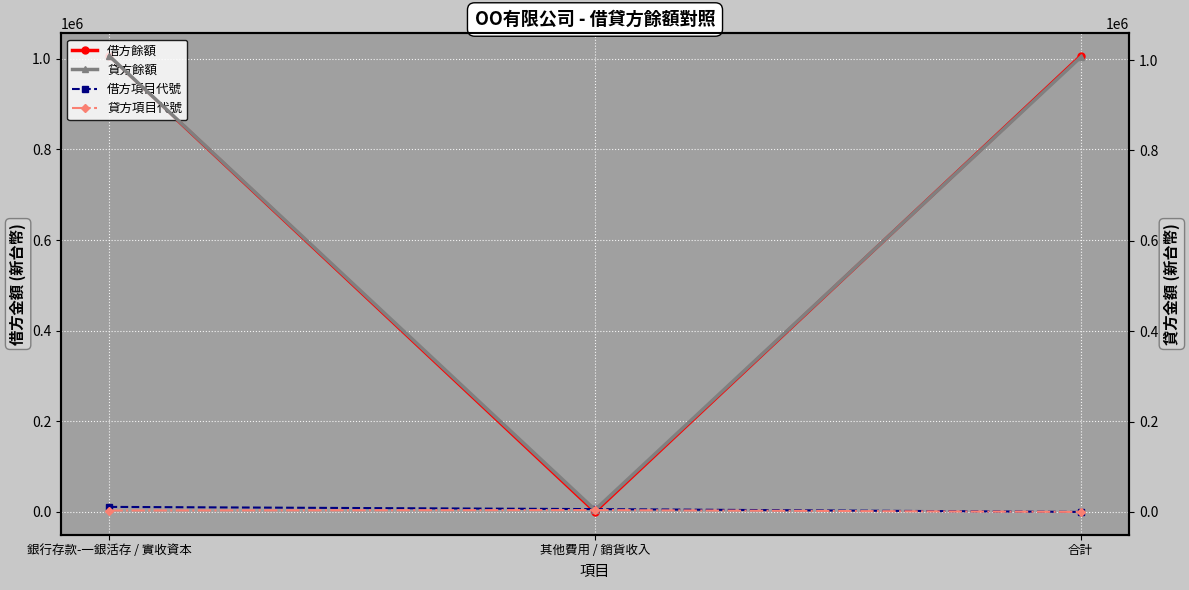

What is the average value of the 借方項目代號 series?

5784